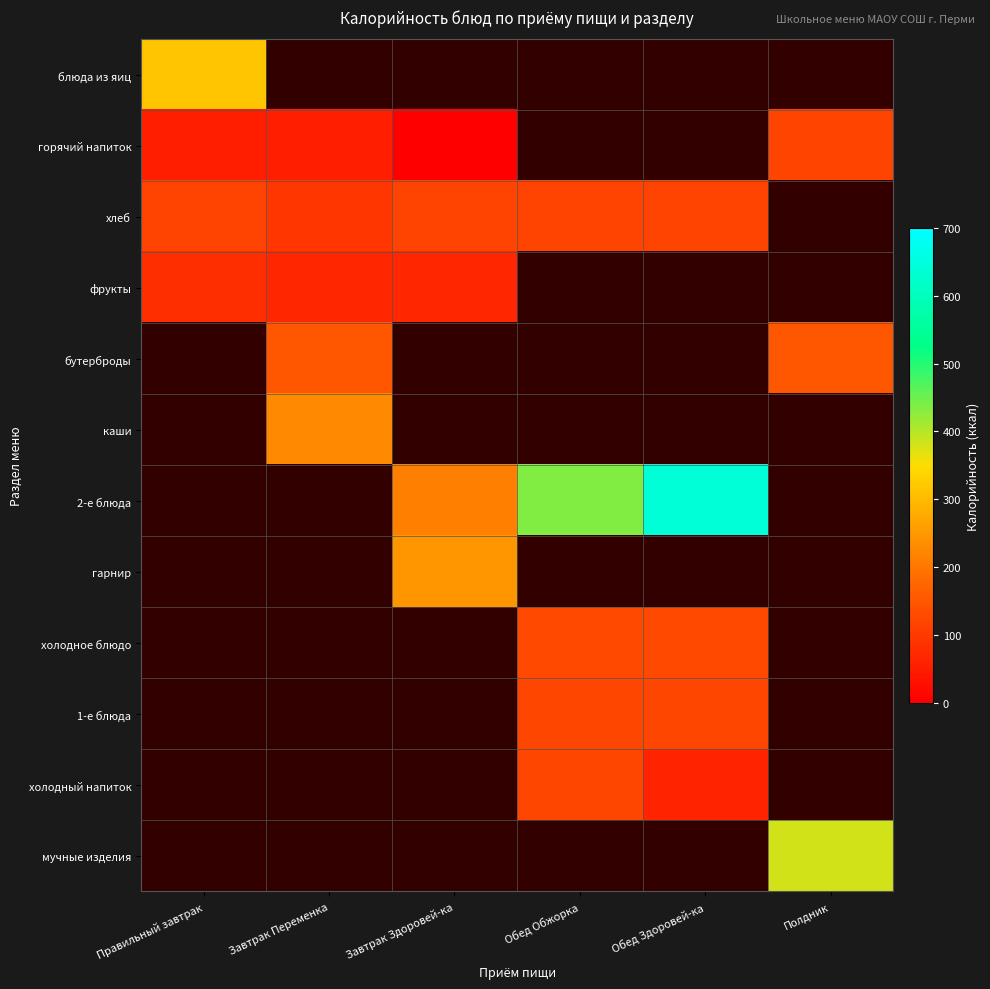

Count the number of categories in the chart.

6